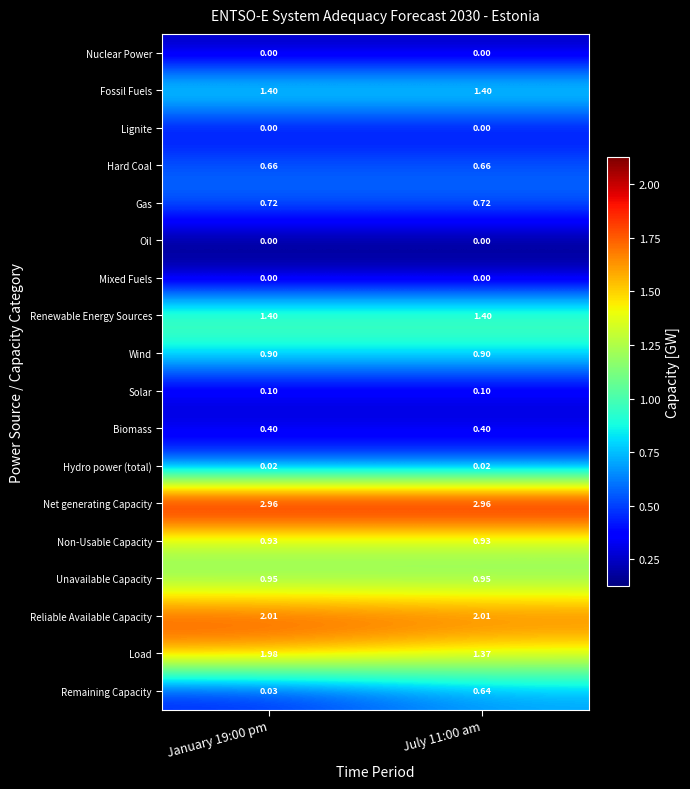

What is the spread (max minus min) of values at January 19:00 pm?

2.0